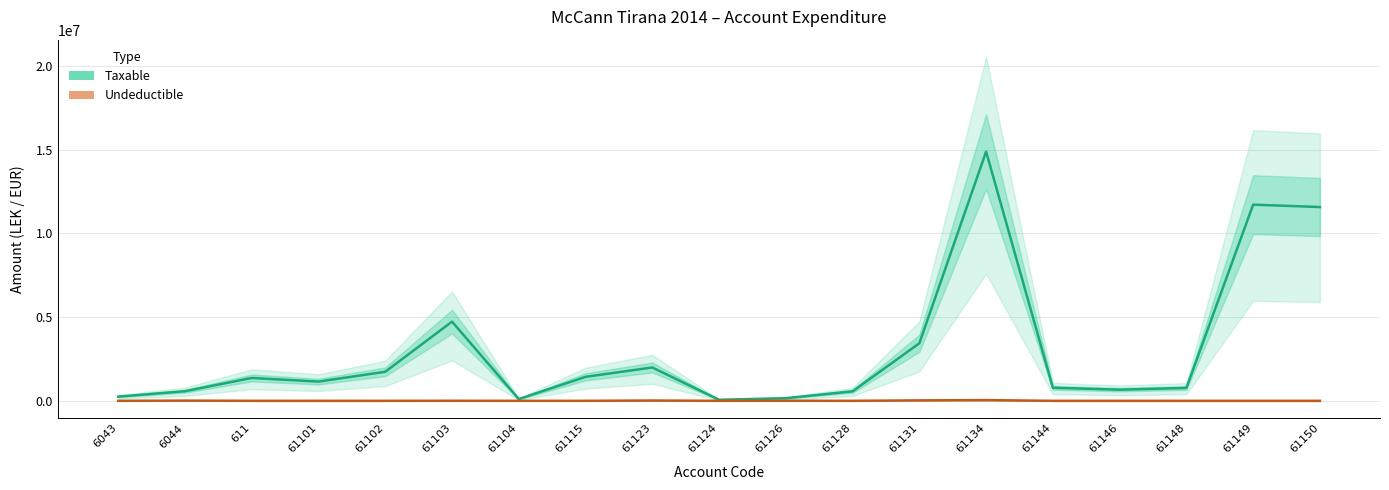

Reading right to left, list all the values displayed in this chart.

Taxable: 11574631.1	11717876.6	769080.9	666085.5	779642.1	14887859.8	3437988.5	567460.5	157990.0	61813.2	1991862.2	1433753.2	105900.0	4731146.9	1735151.5	1149043.7	1366068.5	575296.9	250227.1
Undeductible: 0.0	0.0	0.0	0.0	0.0	43299.0	28000.0	0.0	5100.0	0.0	18500.0	250.0	0.0	3920.0	0.0	0.0	0.0	12822.0	0.0